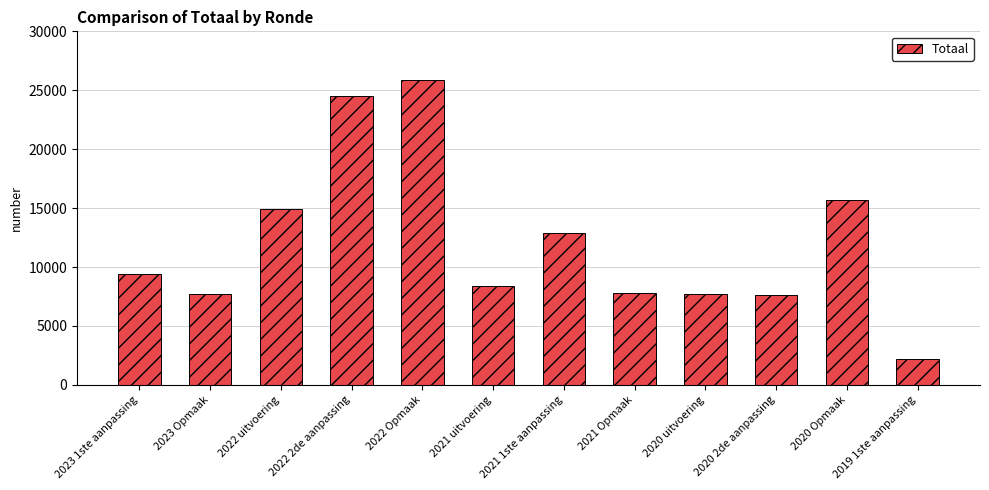

What is the change in value from 2023 1ste aanpassing to 2021 uitvoering?

-1005